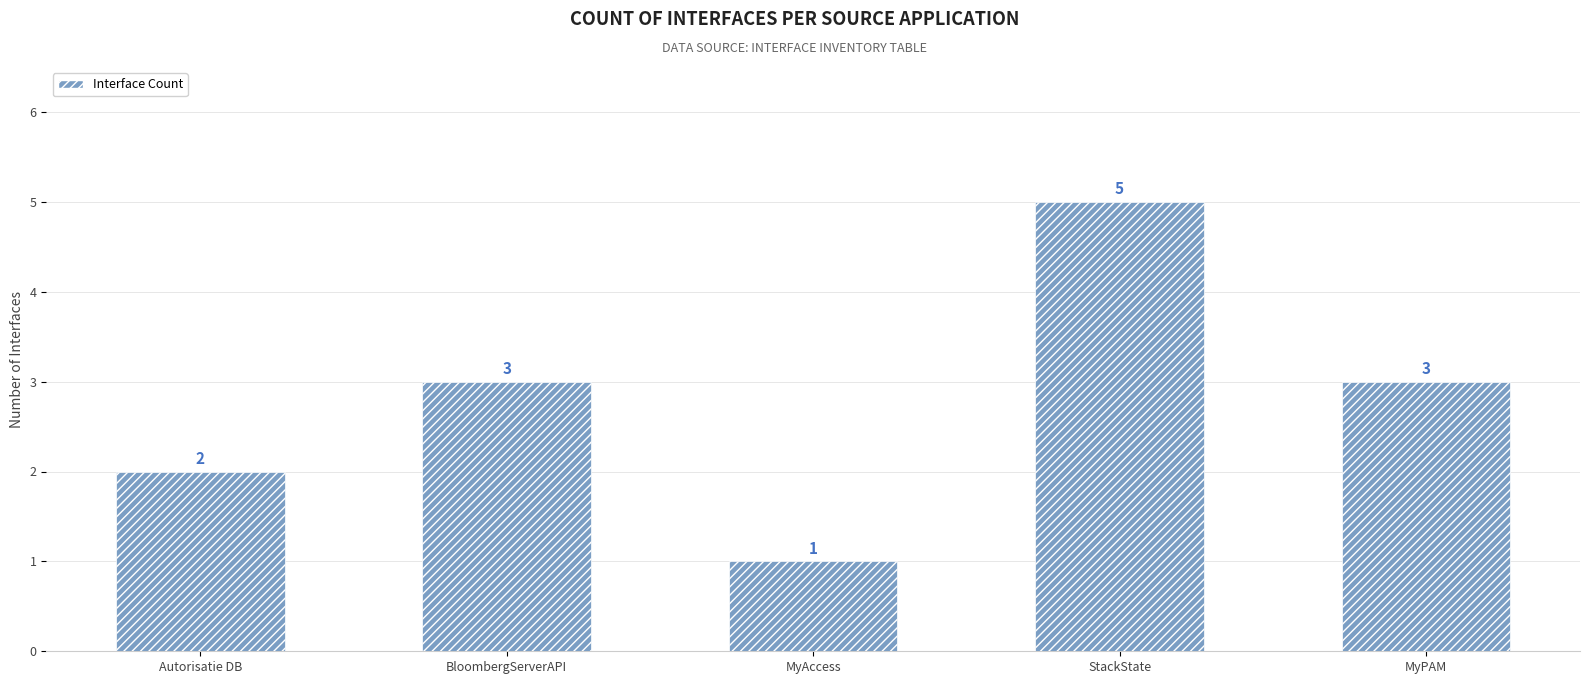

What is the difference between the second highest and second lowest values?

1